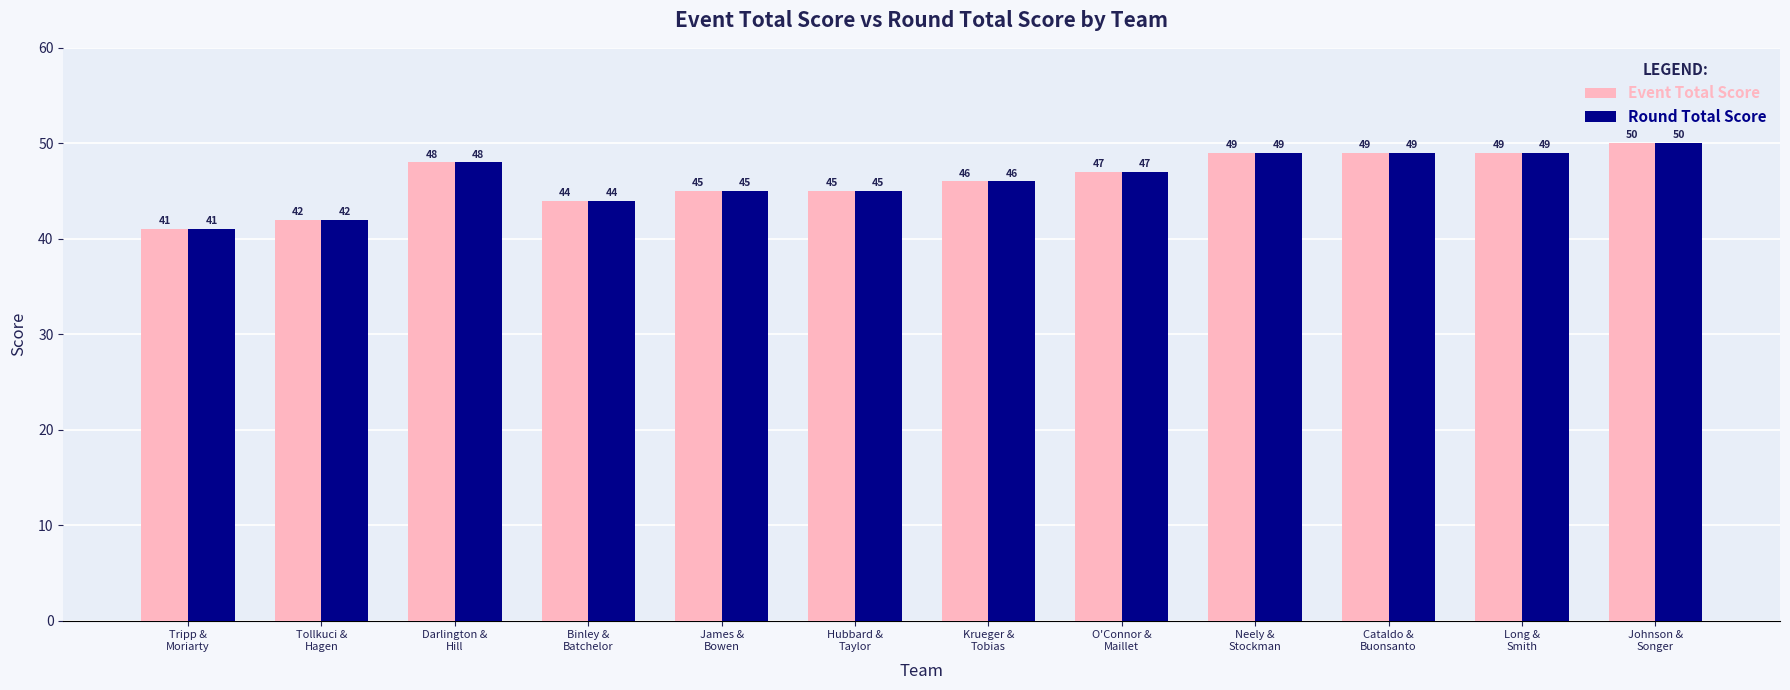

What is the label of the 9th bar from the right?

Binley &
Batchelor